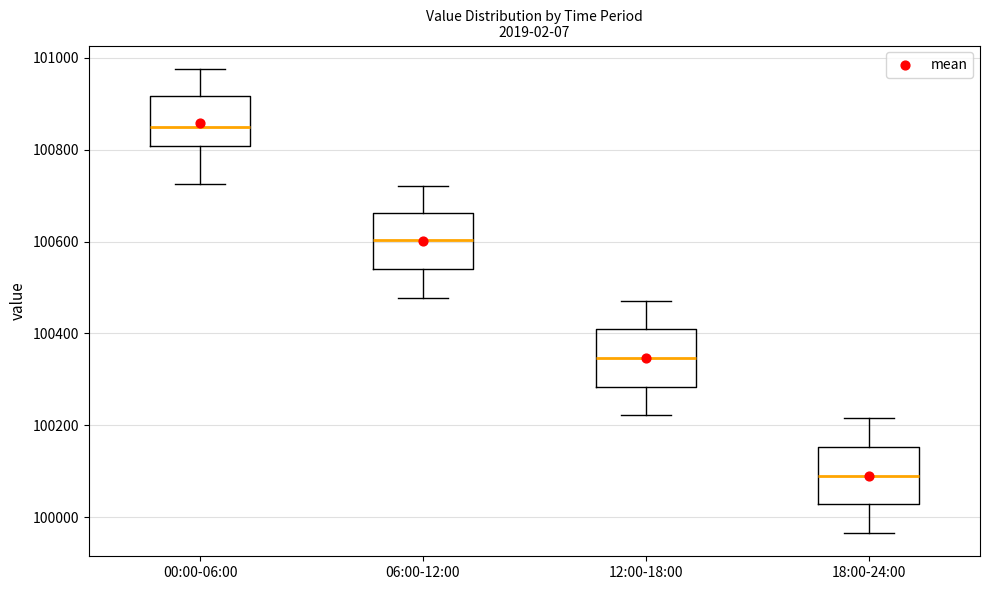

Which box's median line is the highest?

00:00-06:00